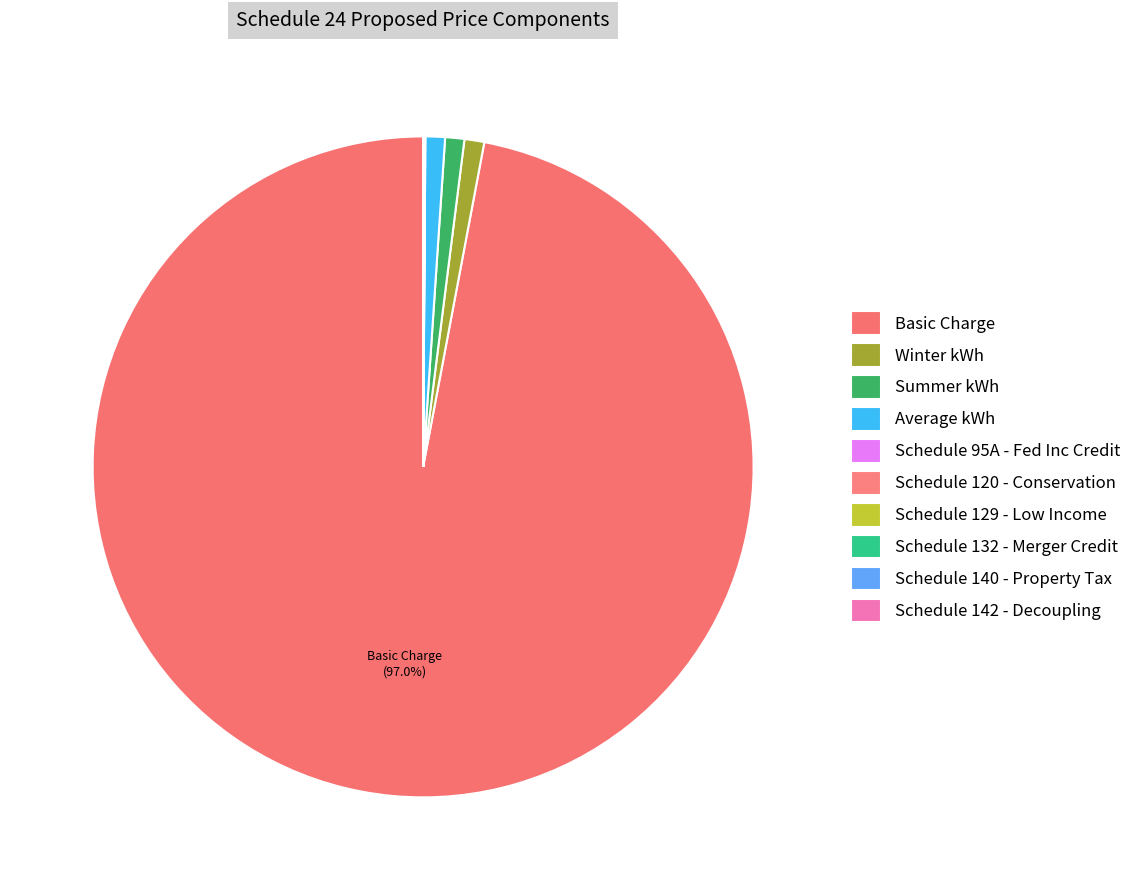

Is there a majority slice in this chart?

Yes